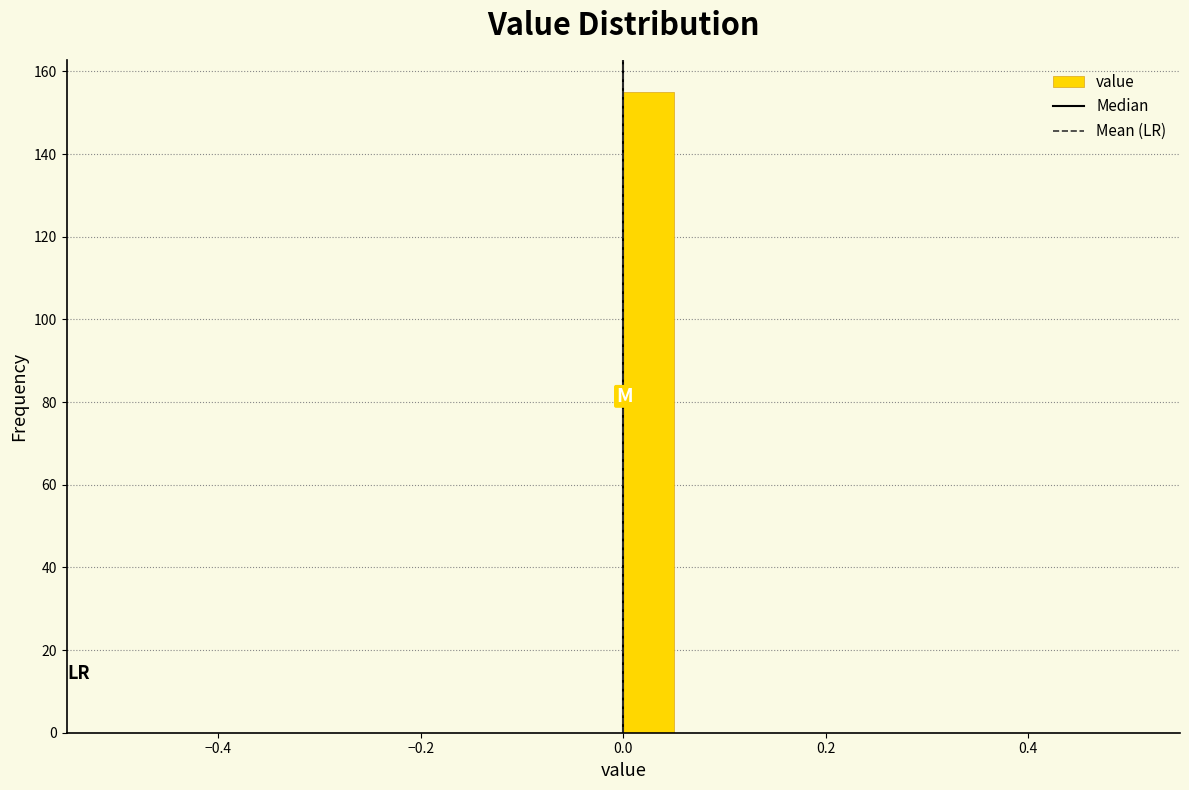

Around what value on the x-axis is the tallest bar? Give the approximate position of its centre, as read against the axis.

0.02